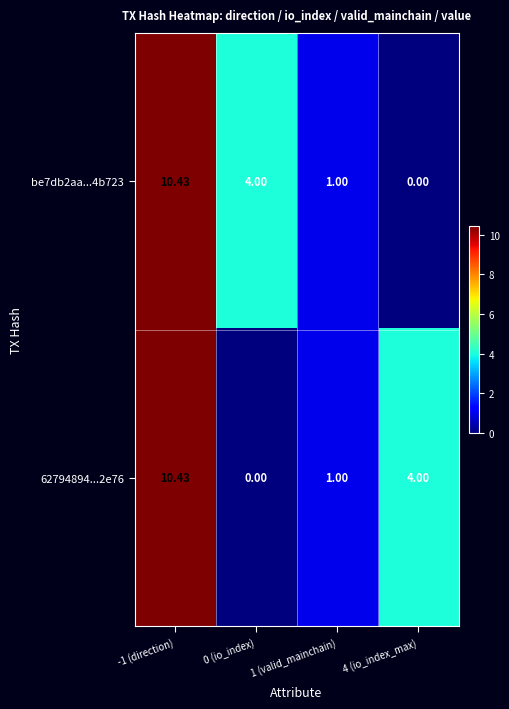

Is the value of be7db2aa...4b723 at 1 (valid_mainchain) greater than the value of 62794894...2e76 at 0 (io_index)?

Yes